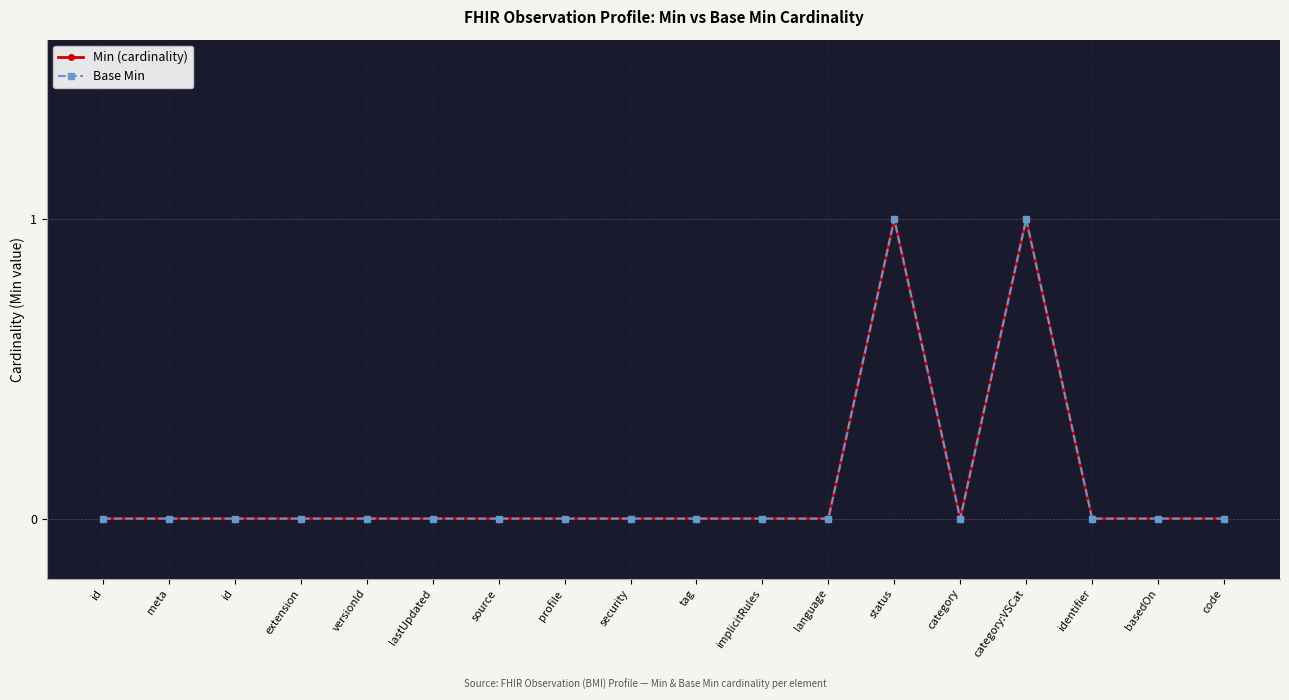

How many values in the Base Min series exceed 0?

2